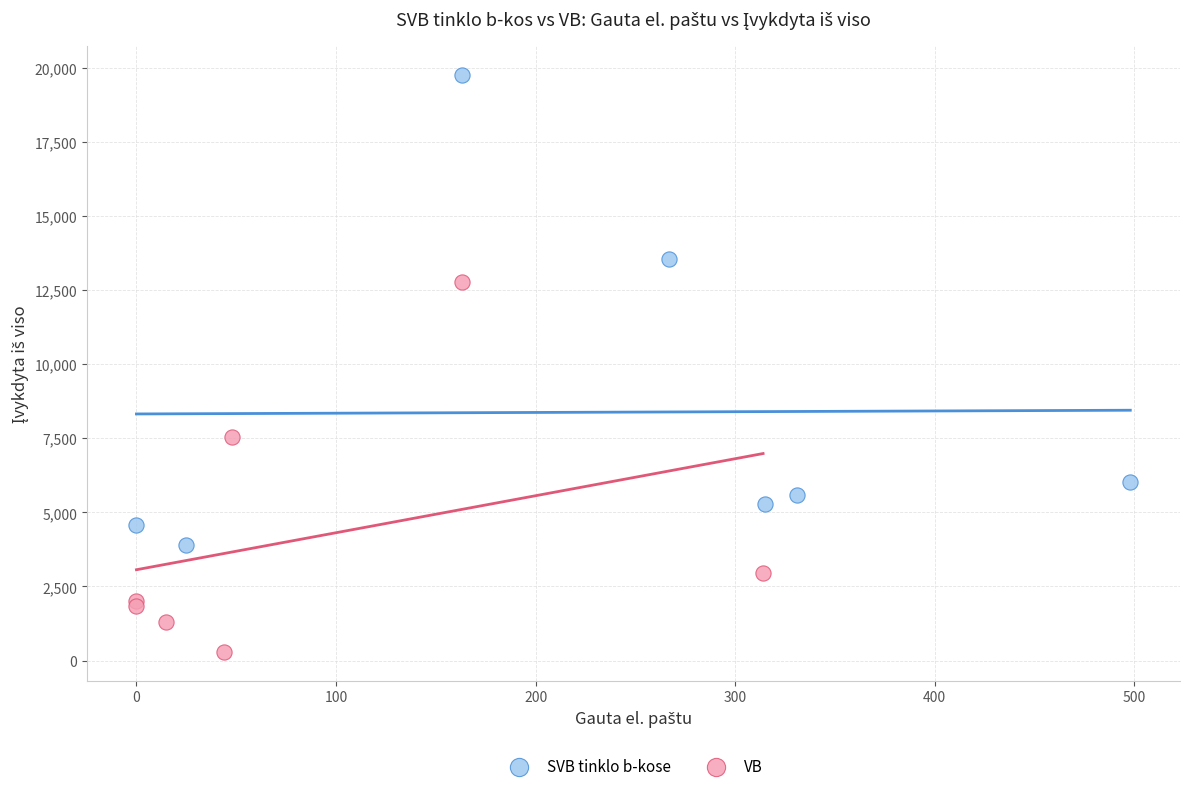

Which series contains the lowest Y value?

VB